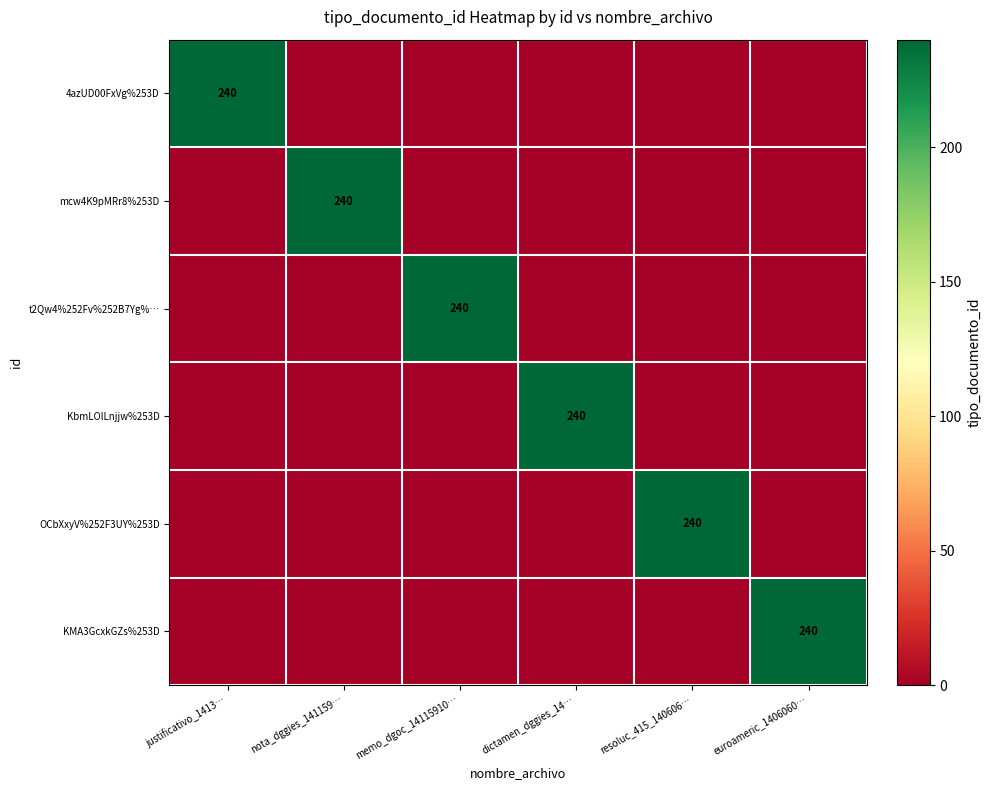

The 4azUD00FxVg%253D series shows 77 at justificativo_1413…. True or false?

False